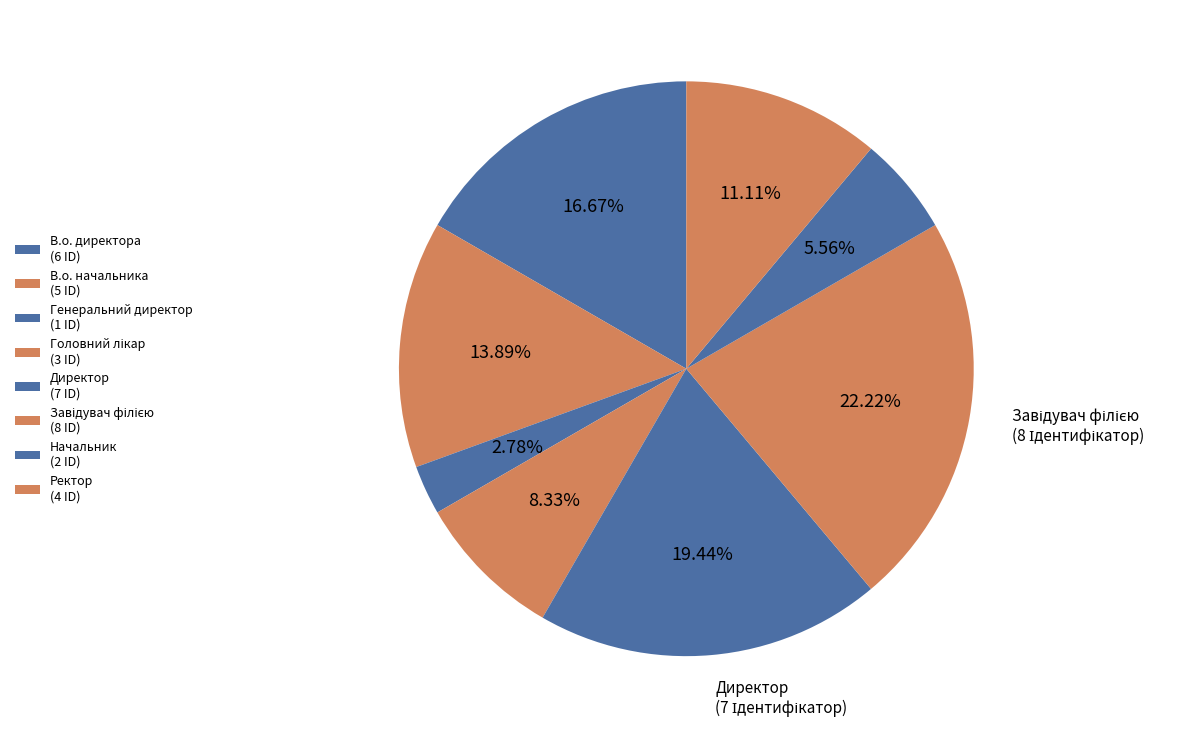

Rank the categories by value from highest to lowest.

Завідувач філією, Директор, В.о. директора, В.о. начальника, Ректор, Головний лікар, Начальник, Генеральний директор